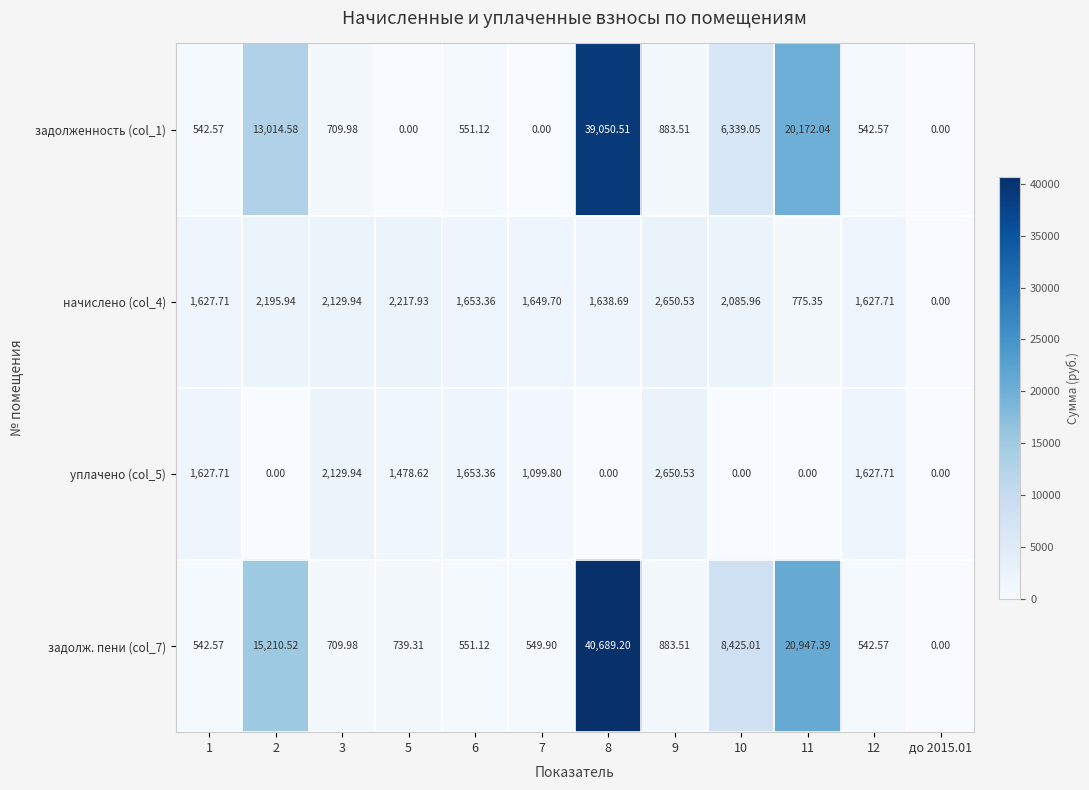

Is the value of уплачено (col_5) at 12 greater than the value of задолженность (col_1) at 3?

Yes